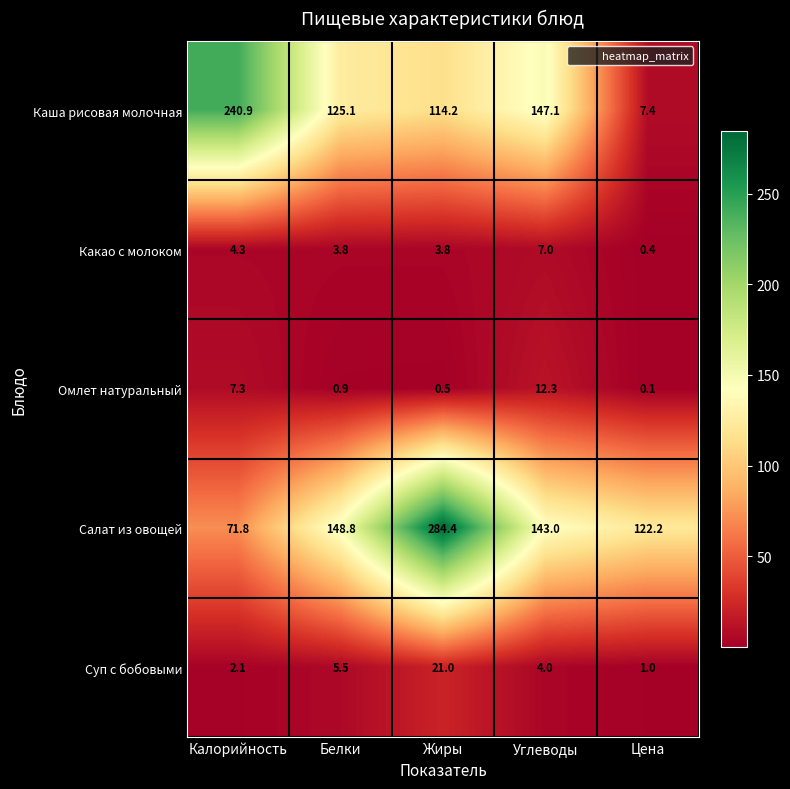

Is it true that Омлет натуральный equals 7.3 at Калорийность?

True